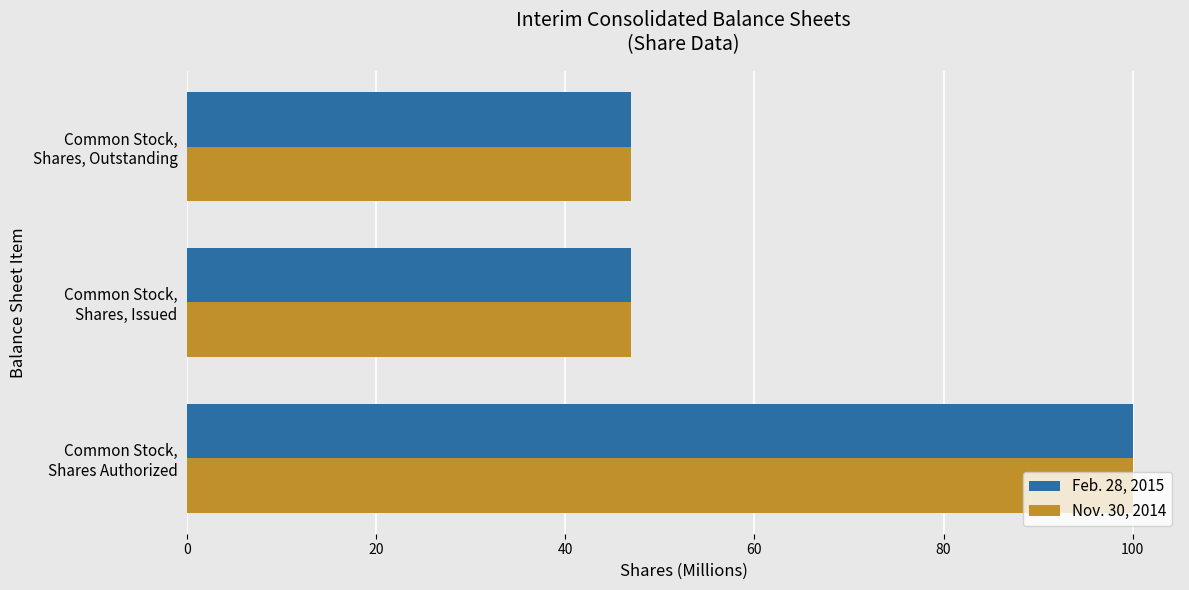

What is the average value of the Feb. 28, 2015 series?

64.6